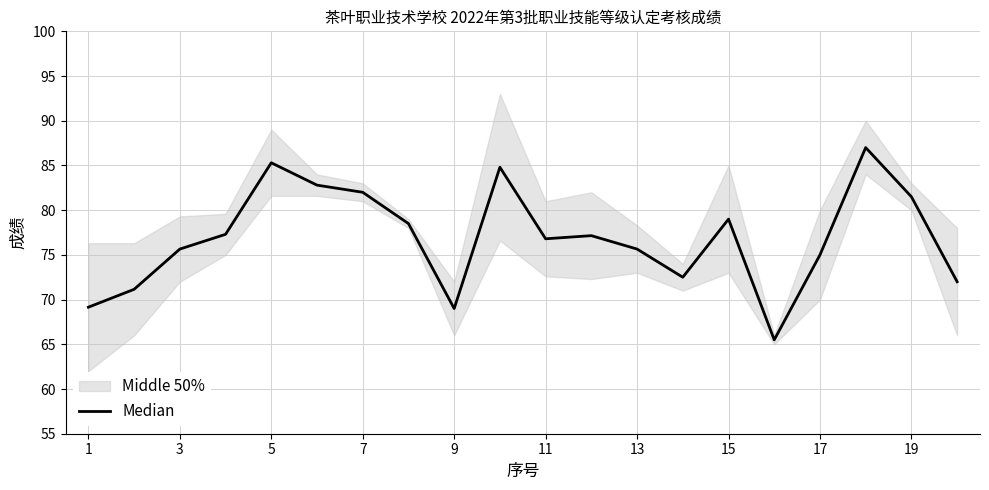

What is the difference between the maximum and minimum values?

21.5